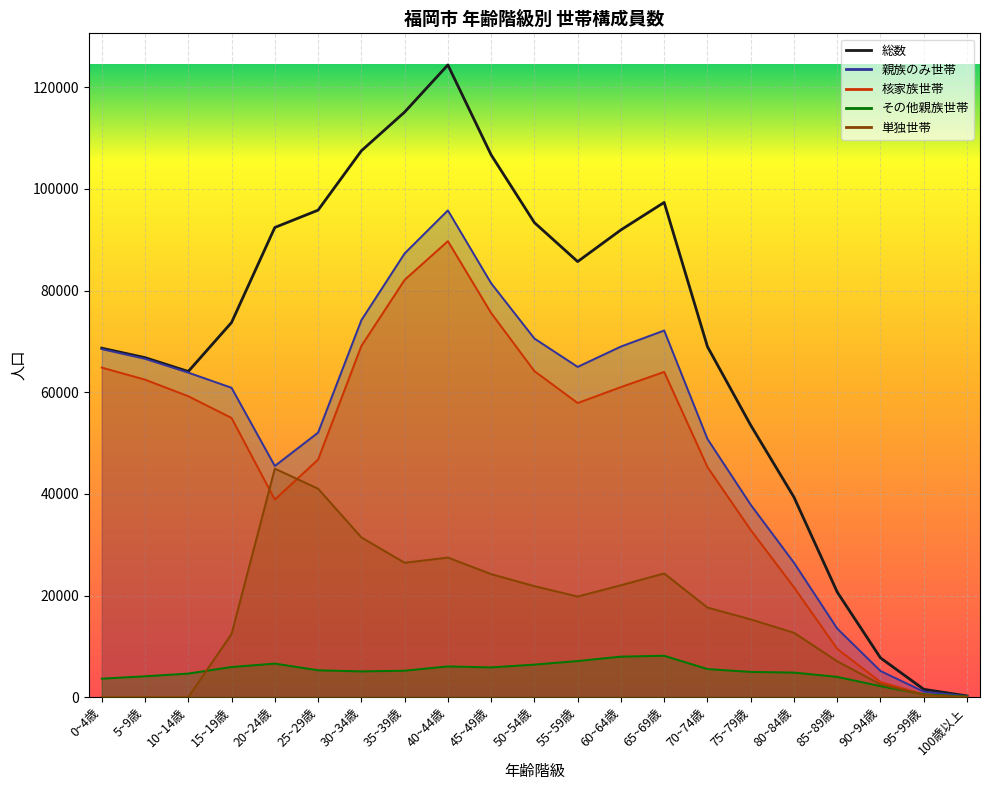

Reading left to right, extract all data points from this chart.

総数: 68677	66815	64091	73730	92427	95835	107510	115133	124412	106720	93389	85714	91950	97360	68980	53513	39355	20678	7727	1548	243
親族のみ世帯: 68498	66594	63868	60882	45494	52057	74179	87322	95792	81457	70575	64993	69000	72152	50819	37864	26461	13491	5150	1096	197
核家族世帯: 64855	62485	59223	54946	38889	46762	69108	82113	89738	75600	64167	57881	61024	64004	45285	32894	21620	9498	2982	537	78
その他親族世帯: 3643	4109	4645	5936	6605	5295	5071	5209	6054	5857	6408	7112	7976	8148	5534	4970	4841	3993	2168	559	119
単独世帯: 0	0	0	12437	44973	41026	31444	26449	27473	24217	21852	19805	22030	24344	17638	15307	12671	7062	2523	441	46